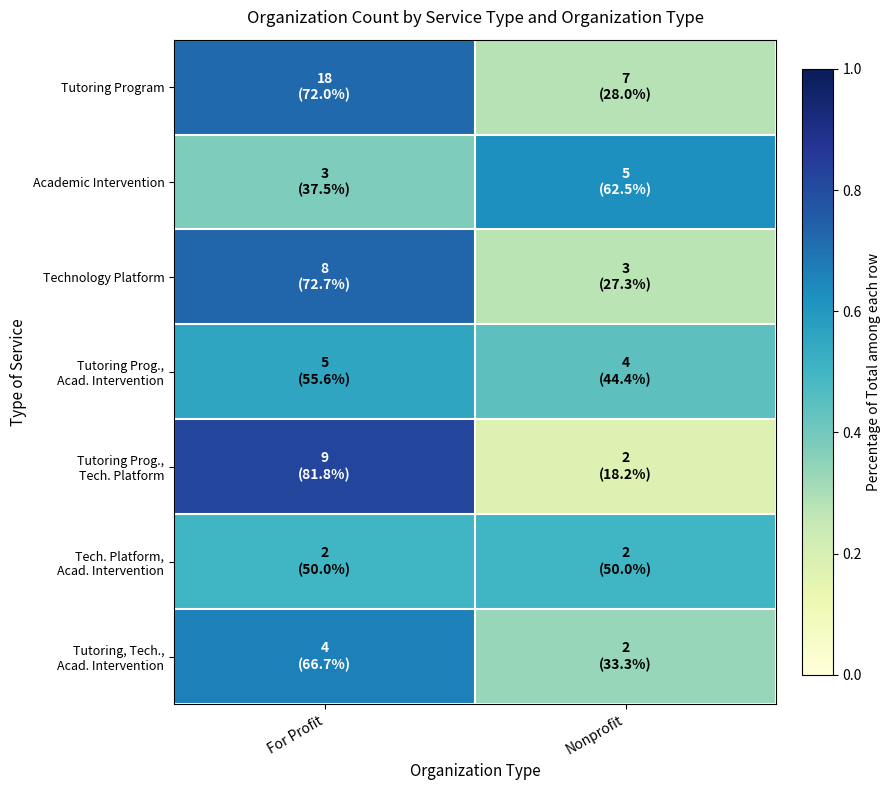

Which label corresponds to the smallest value in the chart?

Nonprofit